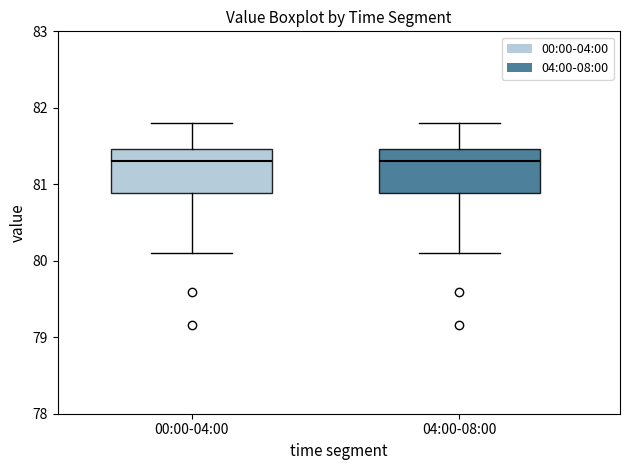

Reading left to right, transcribe this box plot: for each box, give where its median line is, the range the box spans, and where its two whiskers end, as read against the y-axis. The values are not printed on the chart, so give them approximately, as read against the axis.

00:00-04:00: median 81.3, box 80.9 to 81.5, whiskers 80.1 to 81.8
04:00-08:00: median 81.3, box 80.9 to 81.5, whiskers 80.1 to 81.8